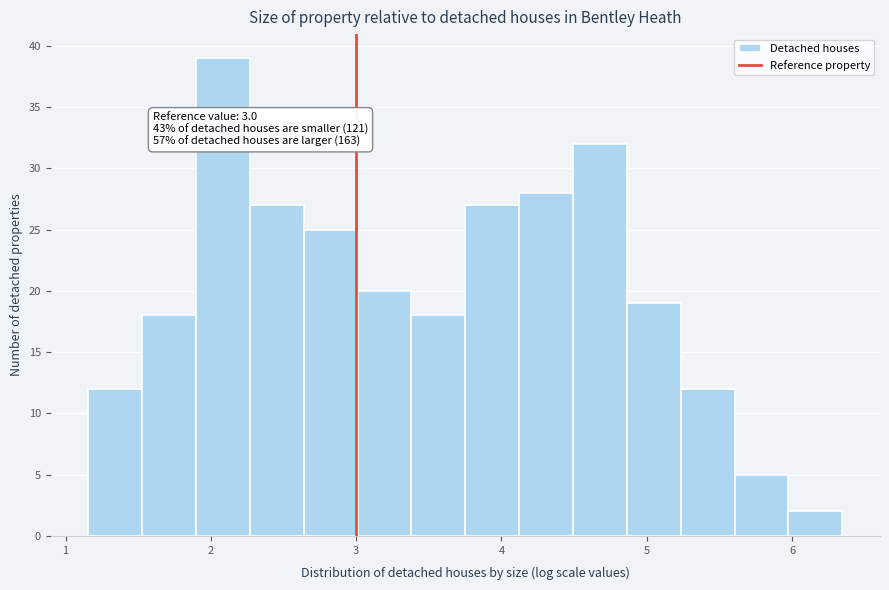

Read against the x-axis, roughly where is the centre of the tallest bar?

2.1